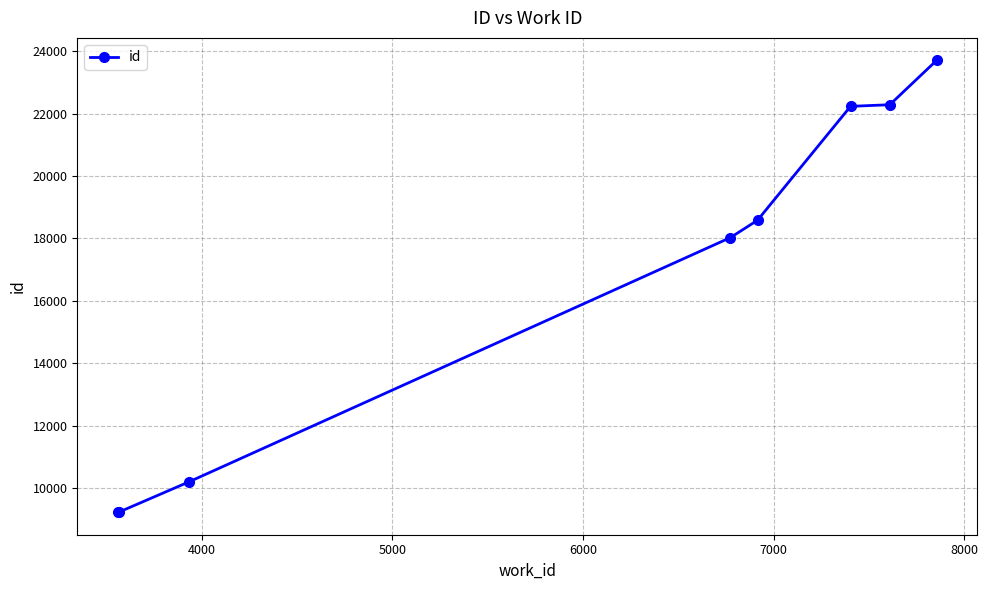

What is the average value?

16687